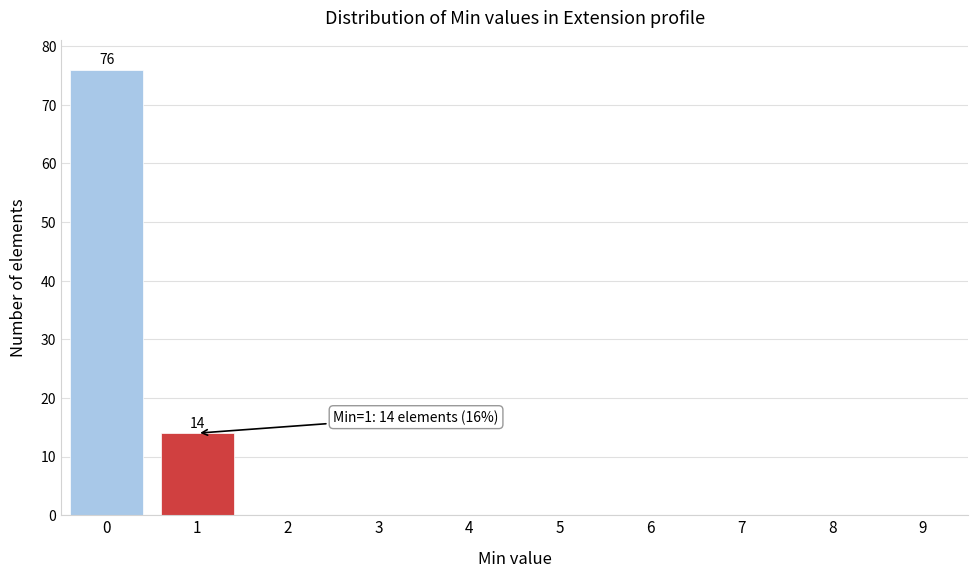

Reading left to right, what are all the values shown in this chart?

0=76	1=14